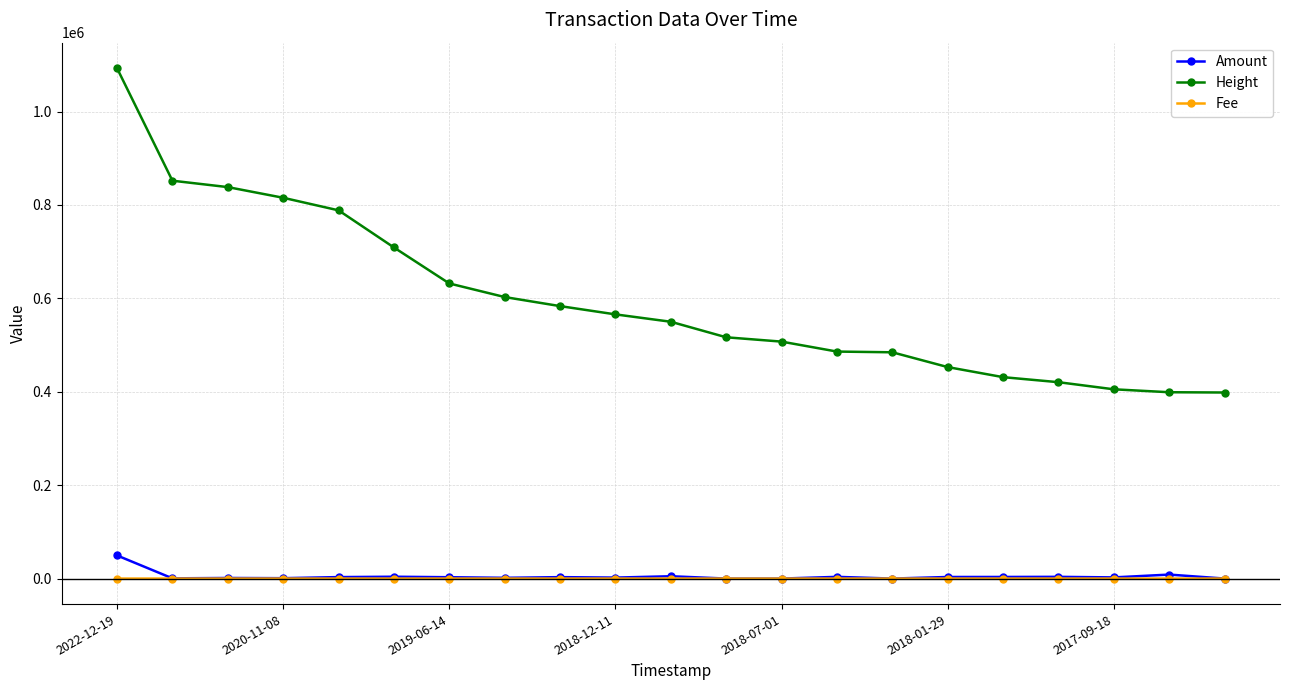

Which series has the largest total across all categories?

Height